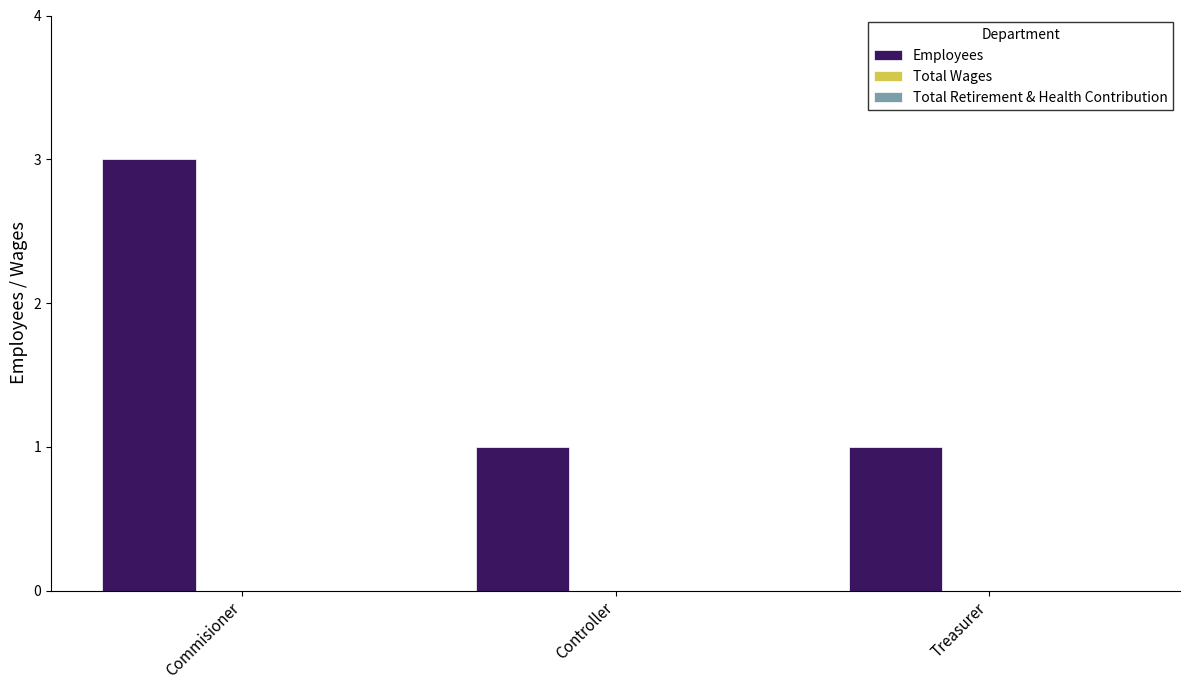

Approximately how many times larger is the value at Controller compared to Commisioner?

0.3